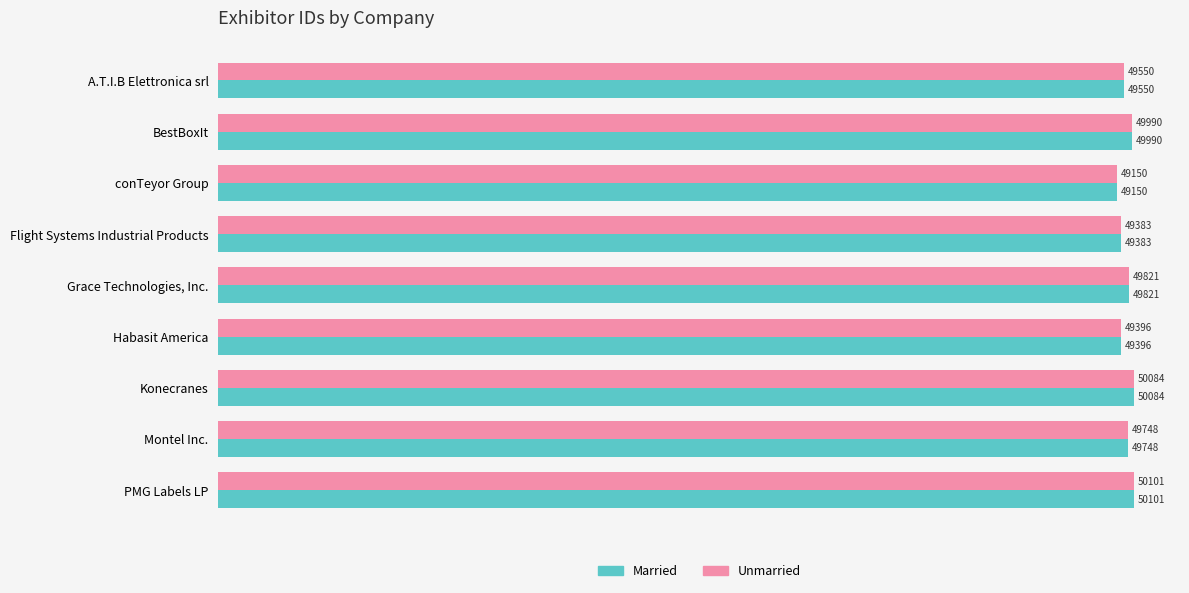

Rank the categories by Married value from lowest to highest.

conTeyor Group, Flight Systems Industrial Products, Habasit America, A.T.I.B Elettronica srl, Montel Inc., Grace Technologies, Inc., BestBoxIt, Konecranes, PMG Labels LP